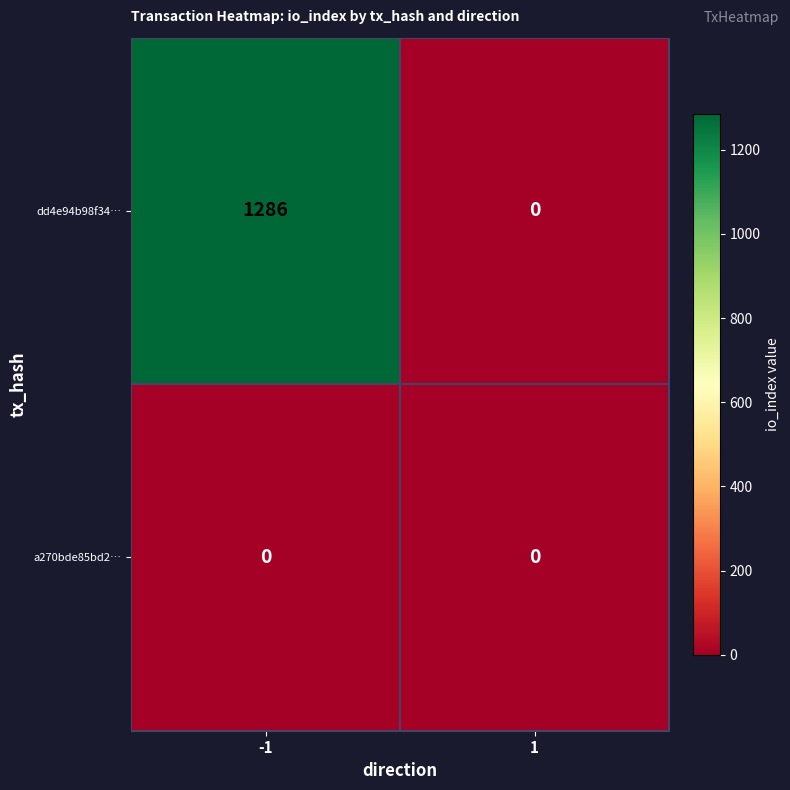

Is the value of dd4e94b98f34… at -1 greater than the value of a270bde85bd2… at 1?

Yes